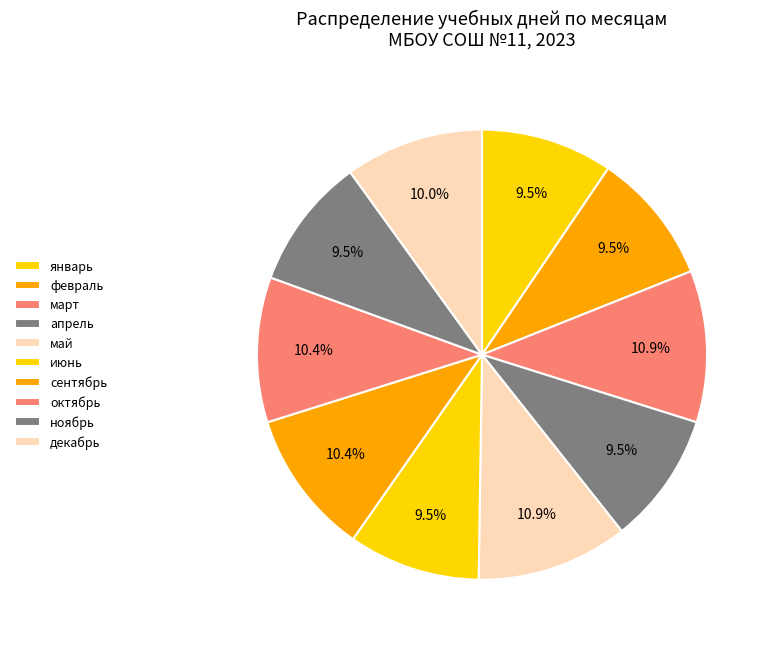

Count the number of slices in the pie.

10